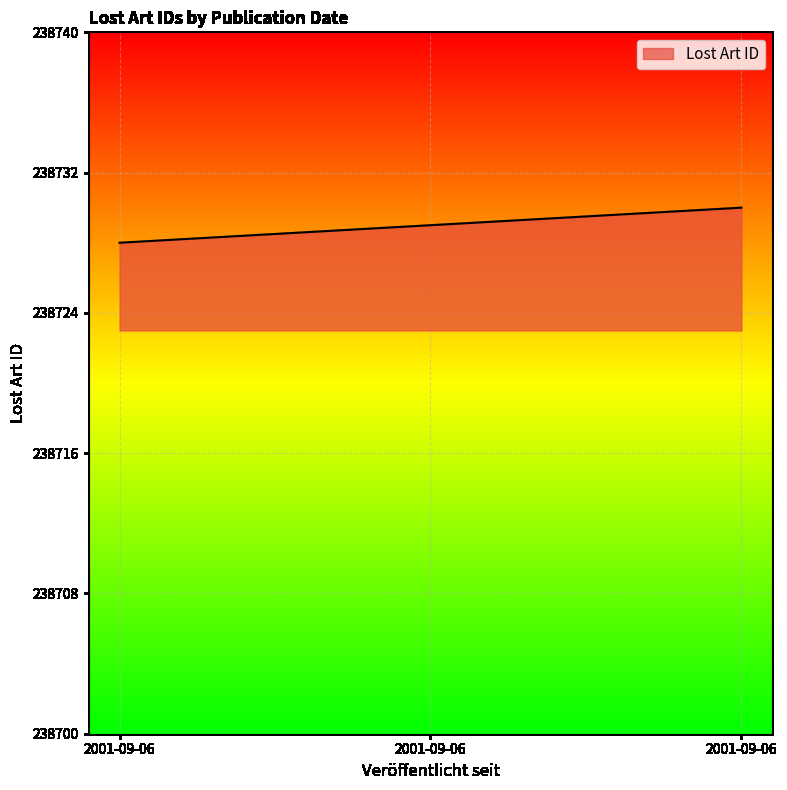

How many series are shown in this chart?

1